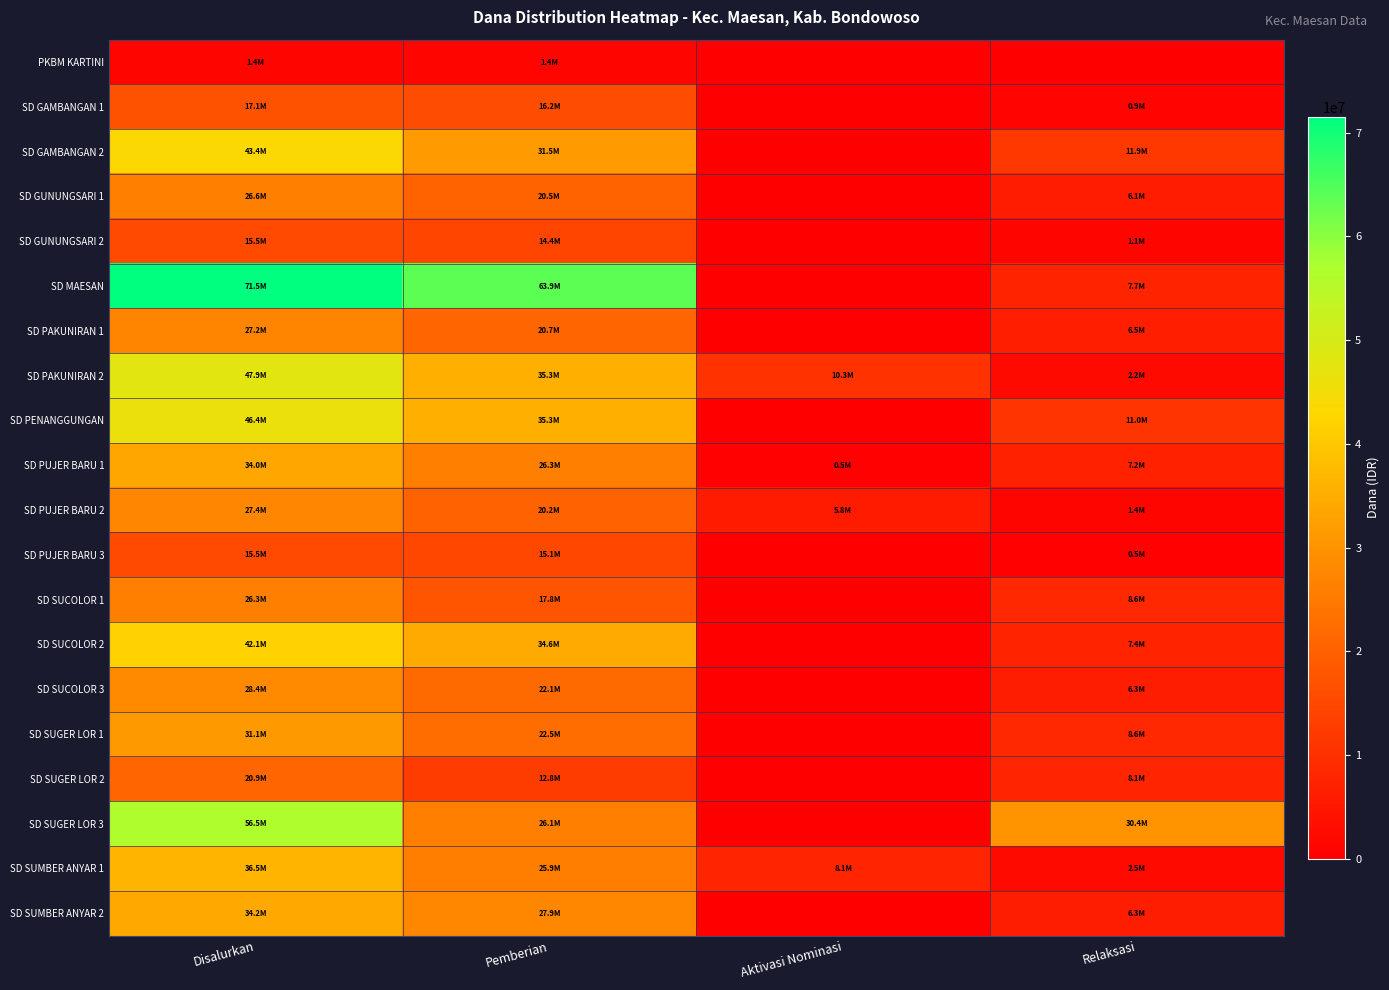

At which category is the sum across all series the highest?

Disalurkan